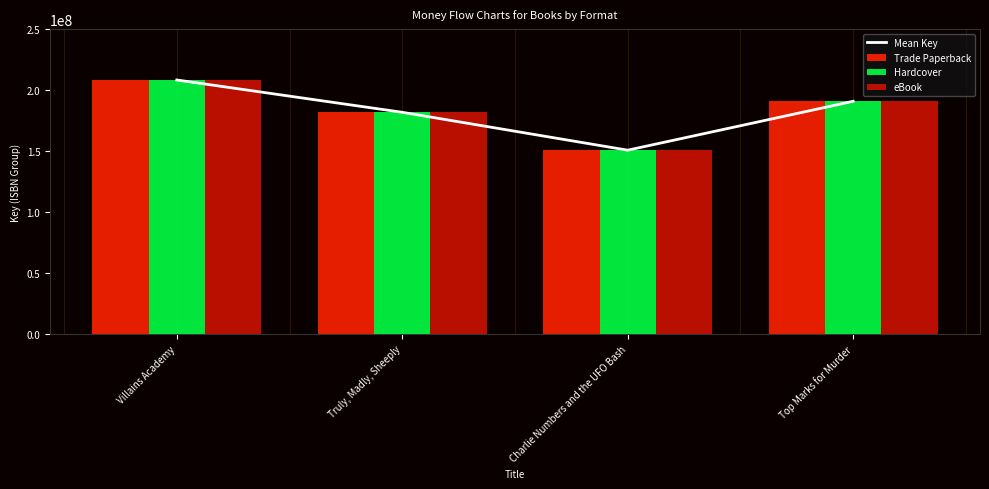

What is the lowest value of the Trade Paperback series?

150691577